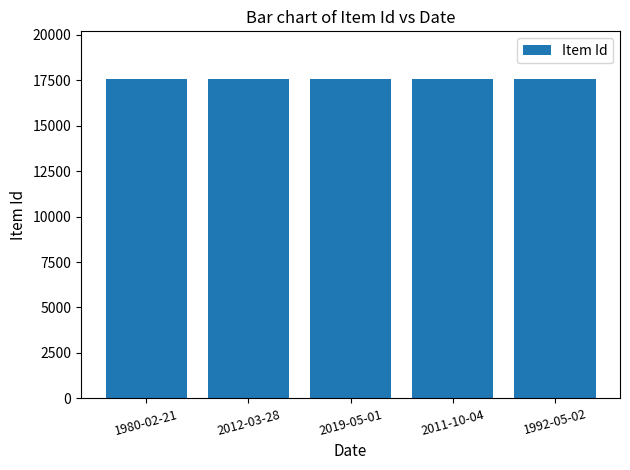

What is the average value?

17549